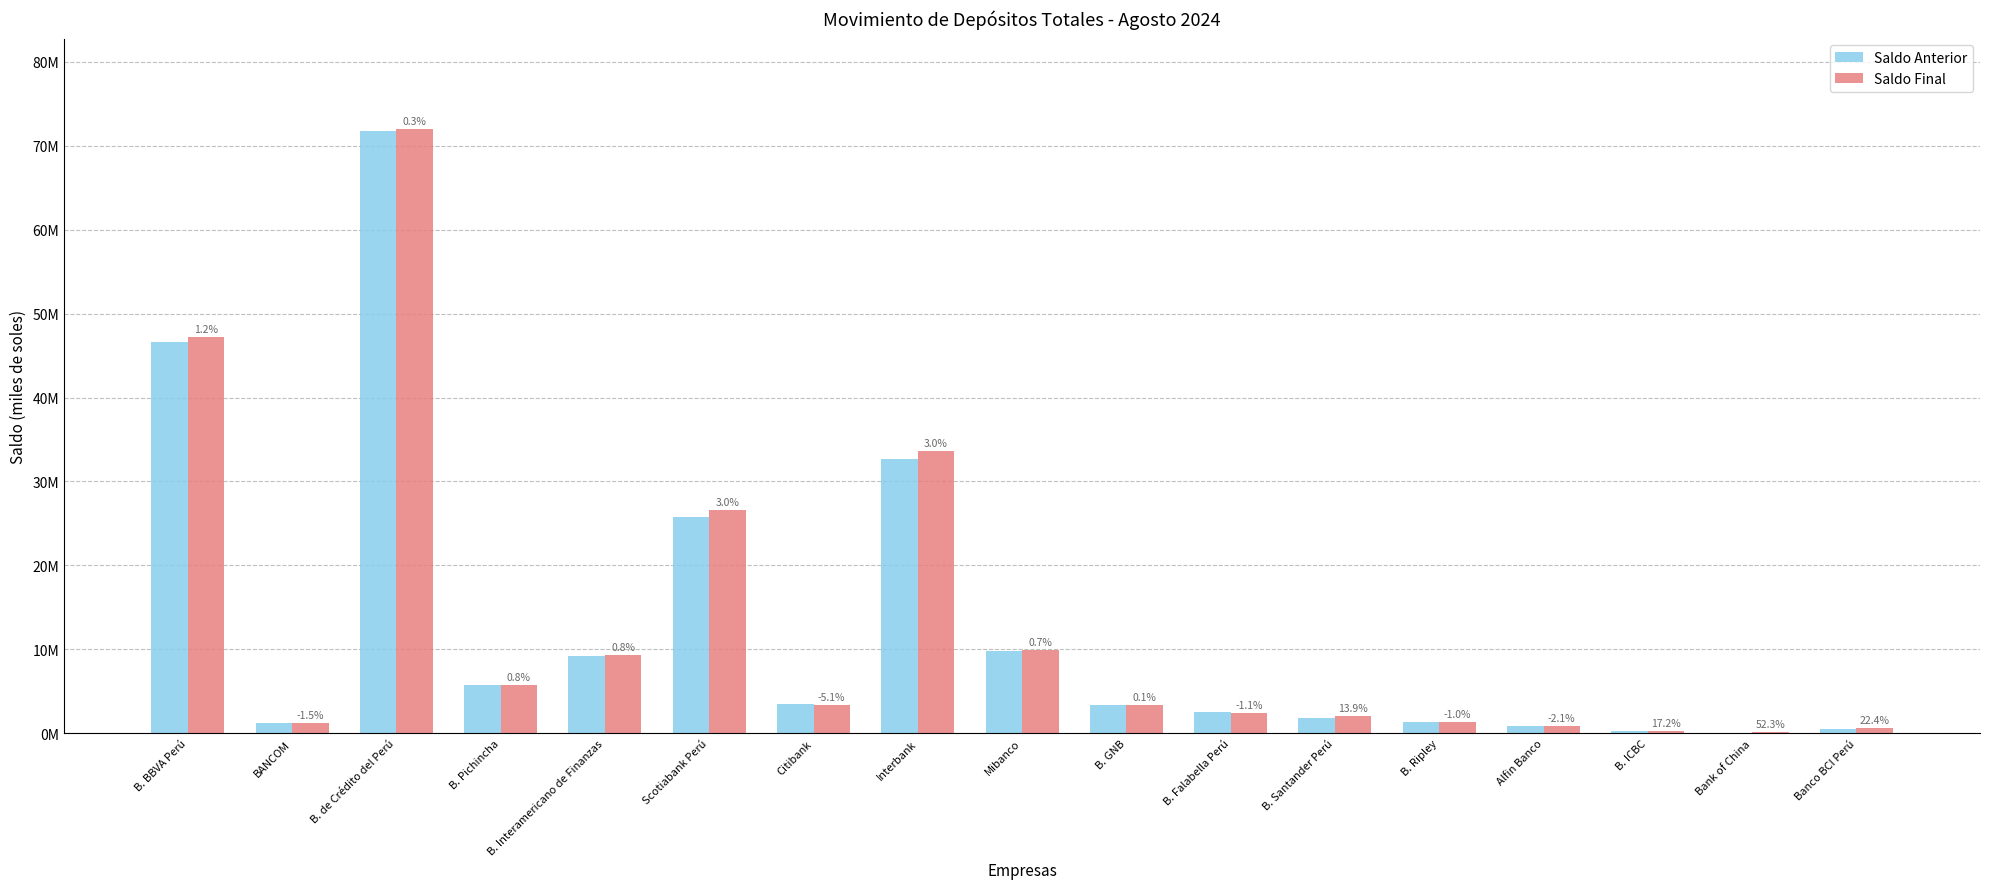

Which category has the lowest value in the Saldo Anterior series?

Bank of China